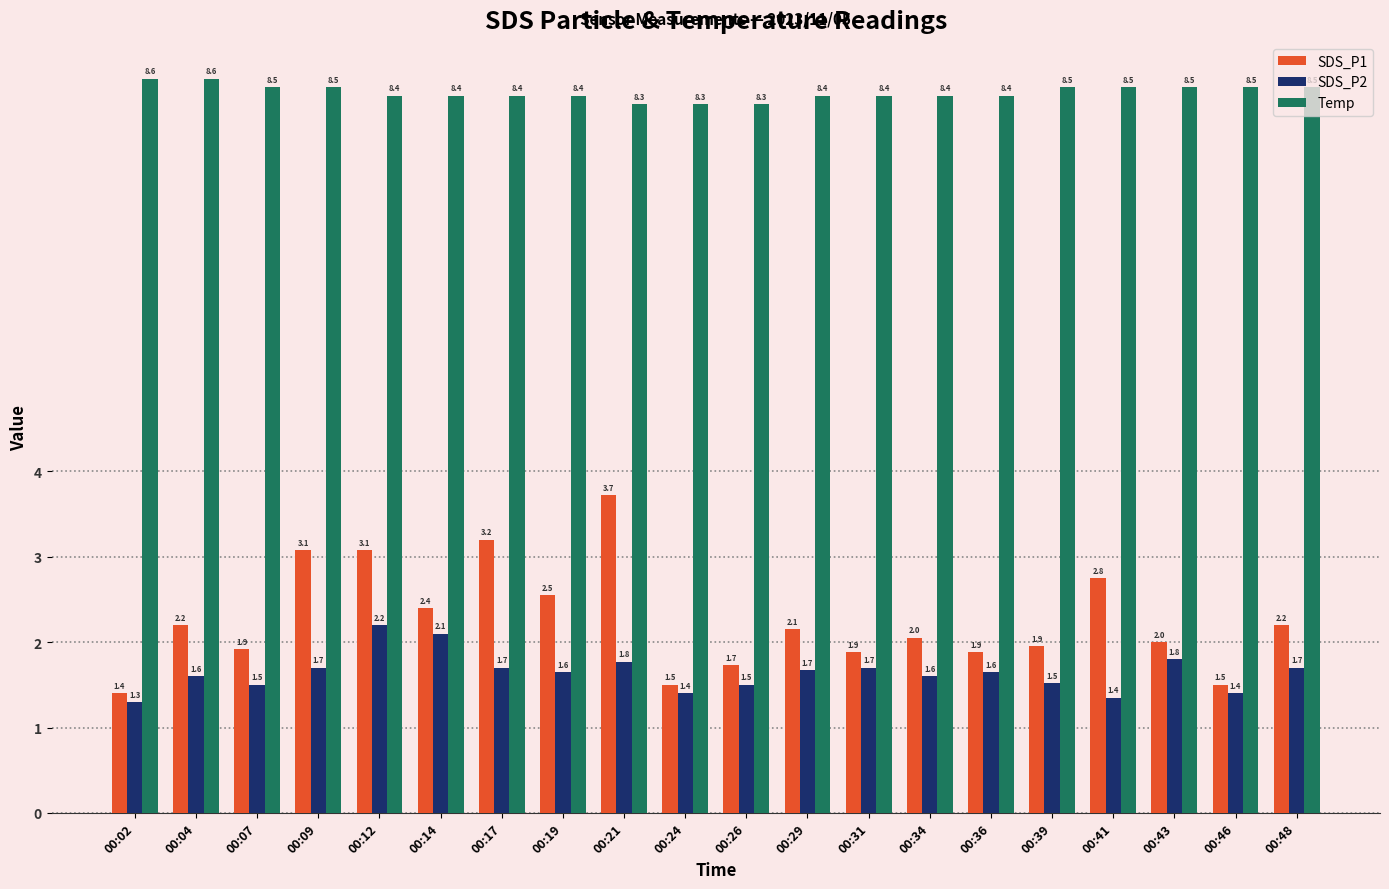

Is it true that Temp equals 5.0 at 00:17?

False